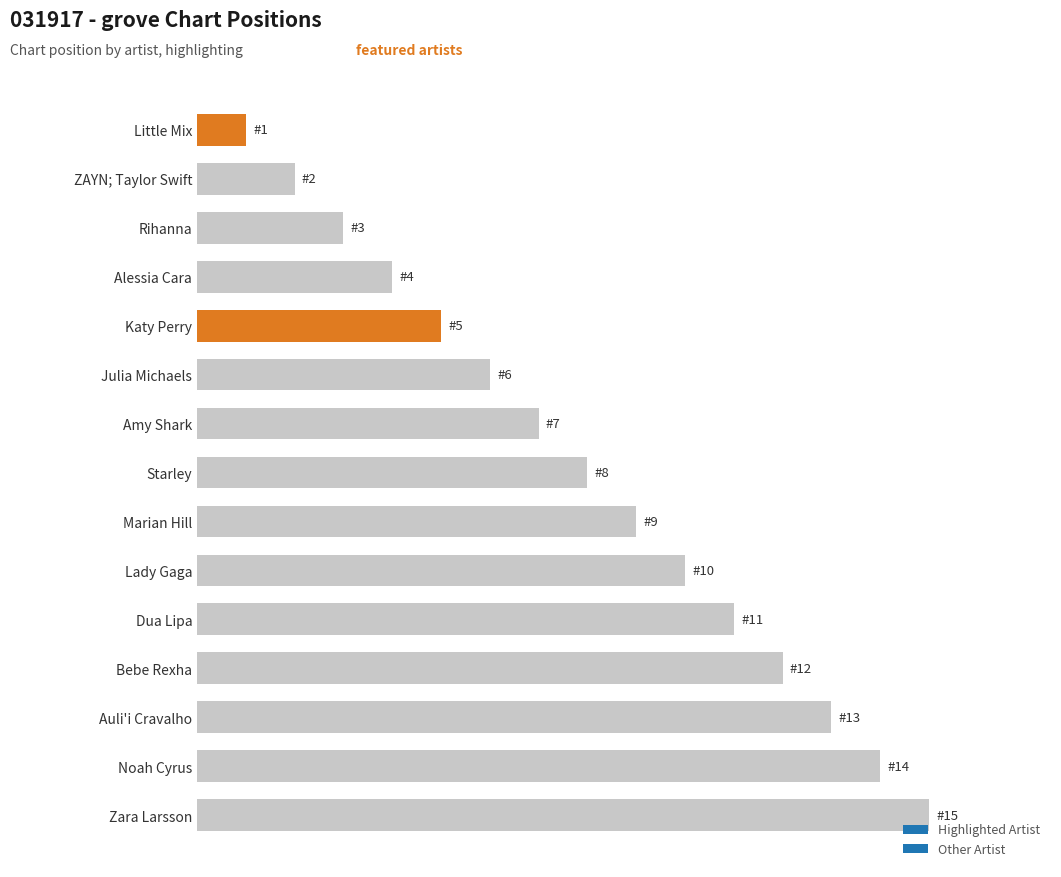

Which label corresponds to the largest value in the chart?

Zara Larsson